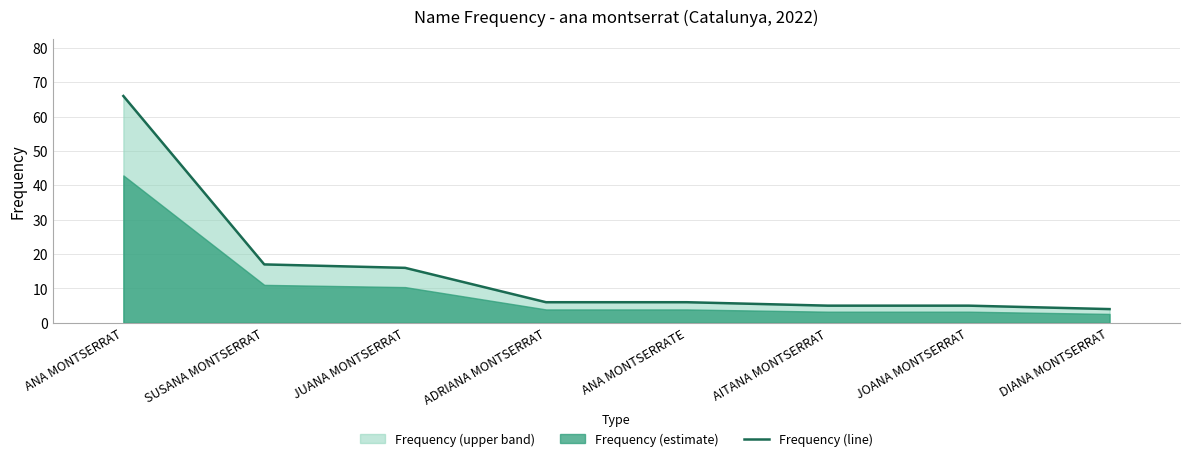

Which label corresponds to the largest value in the chart?

ANA MONTSERRAT